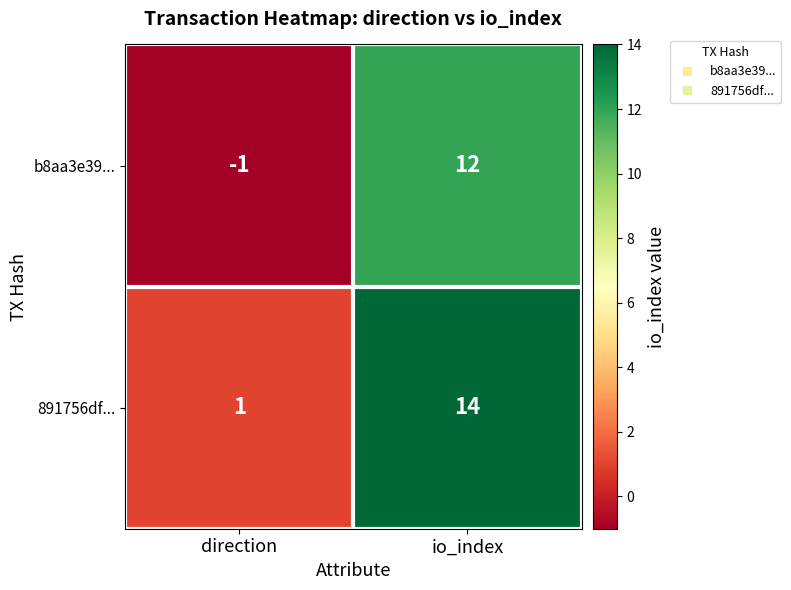

Reading left to right, list all the values displayed in this chart.

b8aa3e39...: direction=-1	io_index=12
891756df...: direction=1	io_index=14